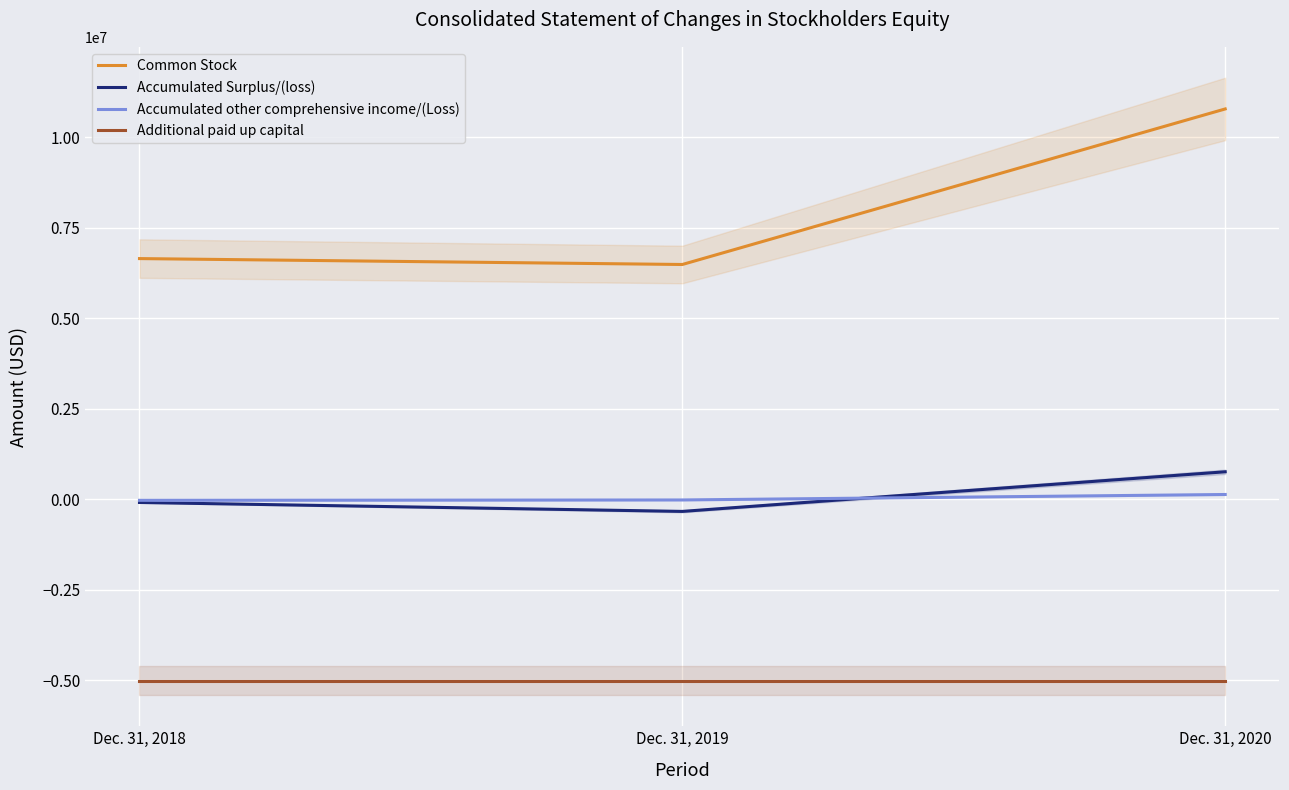

What is the difference between the highest and lowest values at Dec. 31, 2018?

11659527